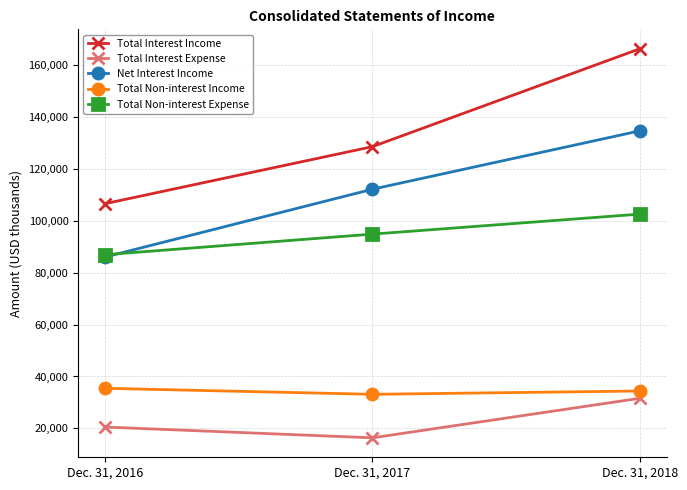

Which series has the widest spread of values?

Total Interest Income